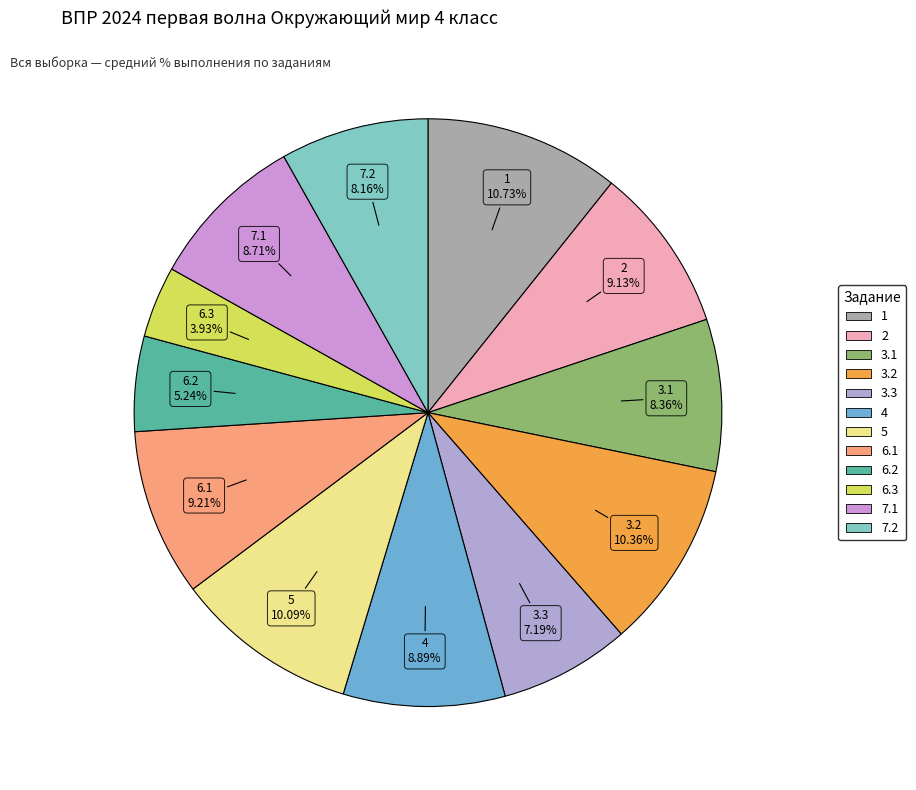

Which category has the smallest portion of the pie?

6.3